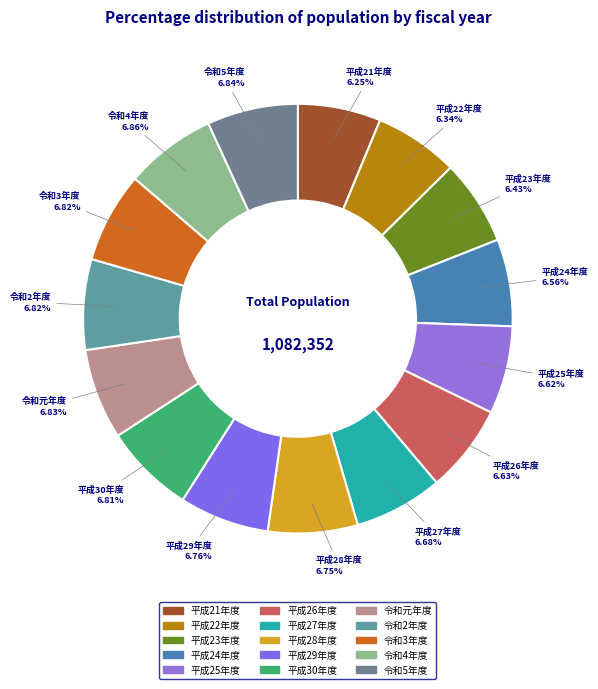

What is the ratio of the value at 令和4年度 to the value at 平成29年度?

1.0